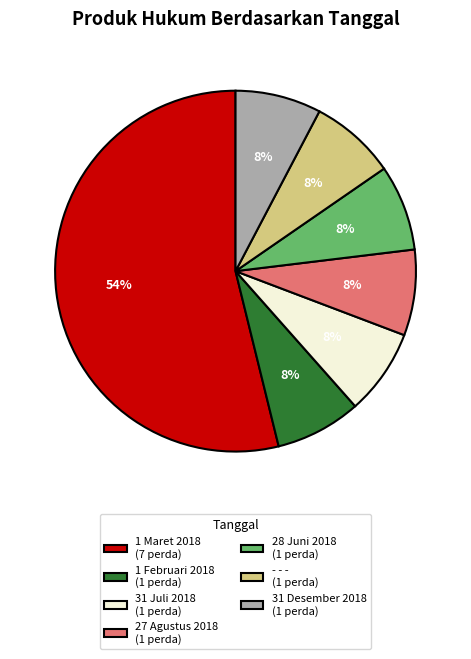

Is there any slice that represents more than half of the pie?

Yes